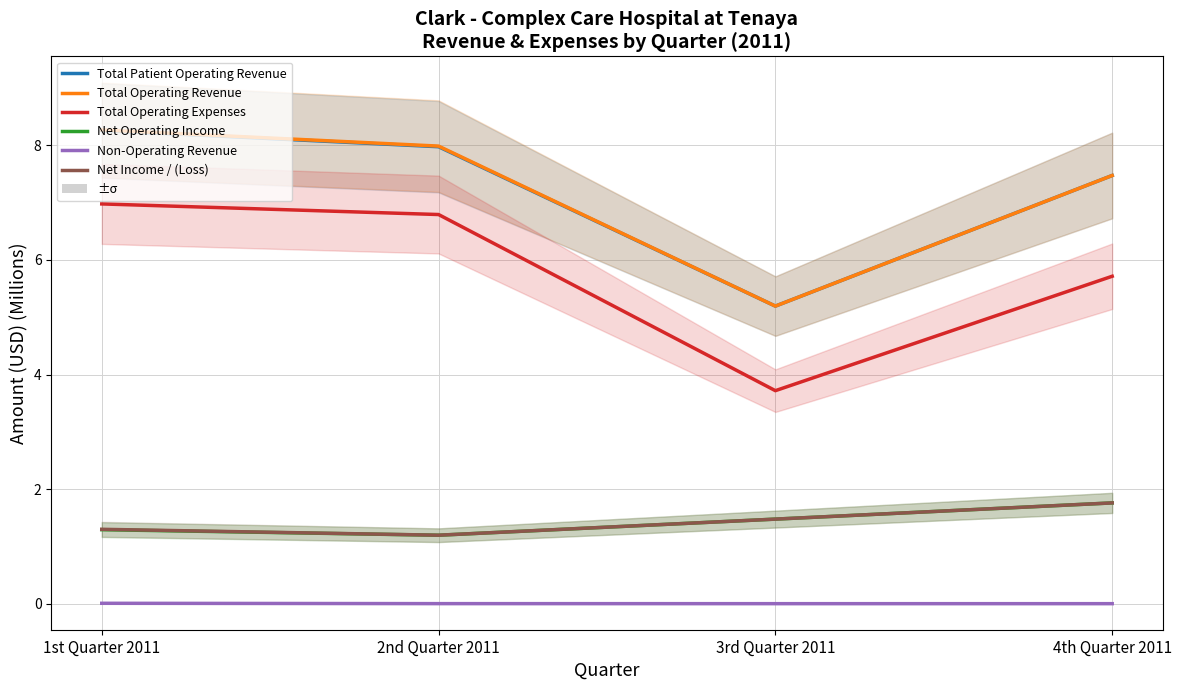

Reading right to left, what are all the values shown in this chart?

Total Patient Operating Revenue: 4th Quarter 2011=7.5	3rd Quarter 2011=5.2	2nd Quarter 2011=8.0	1st Quarter 2011=8.3
Total Operating Revenue: 4th Quarter 2011=7.5	3rd Quarter 2011=5.2	2nd Quarter 2011=8.0	1st Quarter 2011=8.3
Total Operating Expenses: 4th Quarter 2011=5.7	3rd Quarter 2011=3.7	2nd Quarter 2011=6.8	1st Quarter 2011=7.0
Net Operating Income: 4th Quarter 2011=1.8	3rd Quarter 2011=1.5	2nd Quarter 2011=1.2	1st Quarter 2011=1.3
Non-Operating Revenue: 4th Quarter 2011=0.0	3rd Quarter 2011=0.0	2nd Quarter 2011=0.0	1st Quarter 2011=0.0
Net Income / (Loss): 4th Quarter 2011=1.8	3rd Quarter 2011=1.5	2nd Quarter 2011=1.2	1st Quarter 2011=1.3